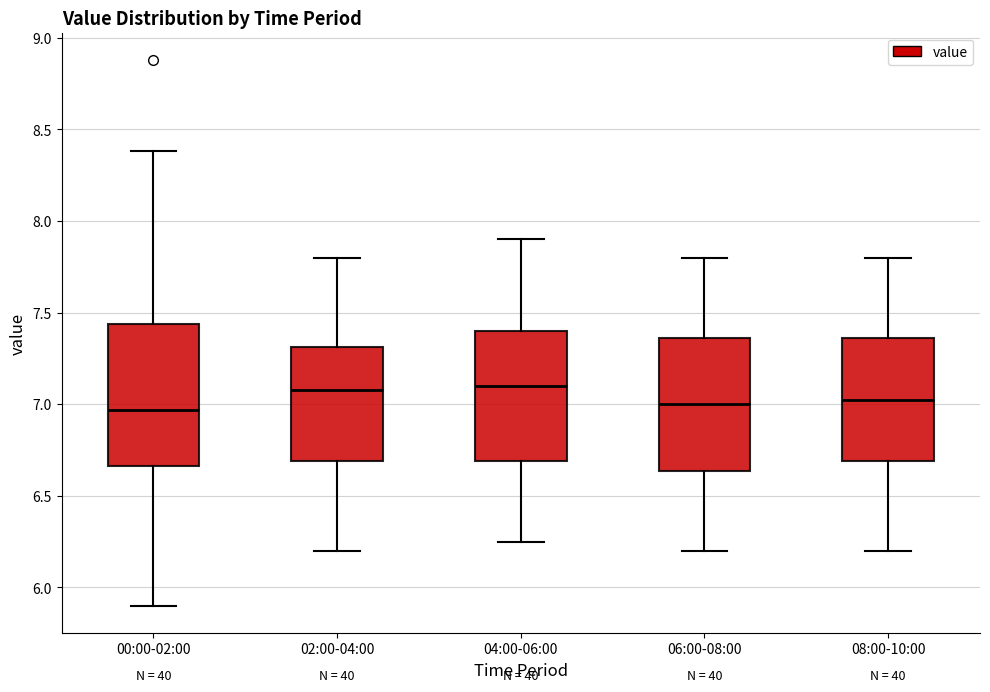

Reading left to right, transcribe this box plot: for each box, give where its median line is, the range the box spans, and where its two whiskers end, as read against the y-axis. The values are not printed on the chart, so give them approximately, as read against the axis.

00:00-02:00: median 6.95, box 6.65 to 7.45, whiskers 5.90 to 8.40
02:00-04:00: median 7.10, box 6.70 to 7.30, whiskers 6.20 to 7.80
04:00-06:00: median 7.10, box 6.70 to 7.40, whiskers 6.25 to 7.90
06:00-08:00: median 7.00, box 6.65 to 7.35, whiskers 6.20 to 7.80
08:00-10:00: median 7.05, box 6.70 to 7.35, whiskers 6.20 to 7.80